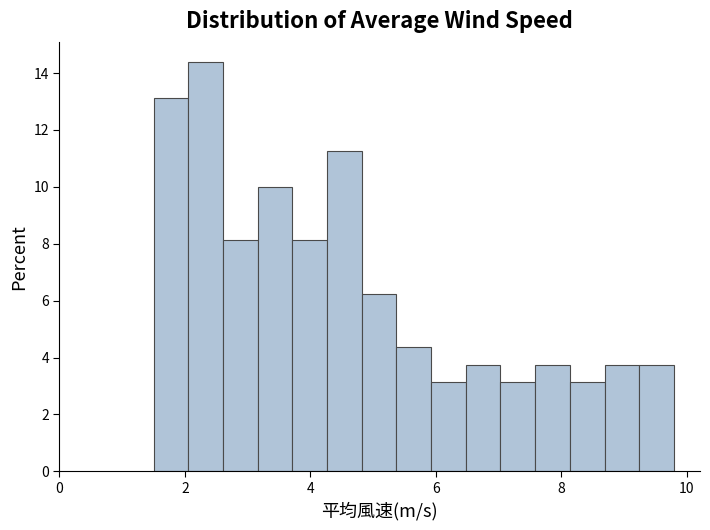

Around what value on the x-axis is the tallest bar? Give the approximate position of its centre, as read against the axis.

2.4